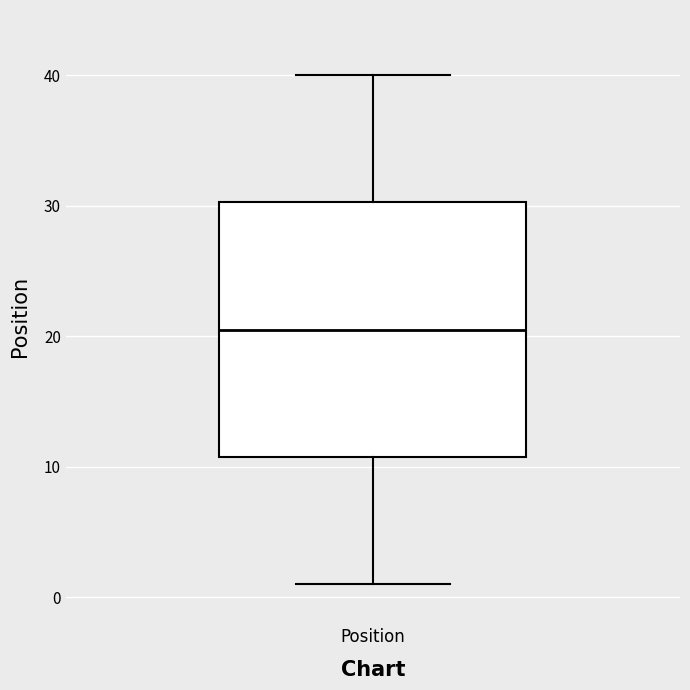

Where does the upper whisker of the box for Position end on the y-axis? The values are not printed on the chart, so give them approximately, as read against the axis.

40